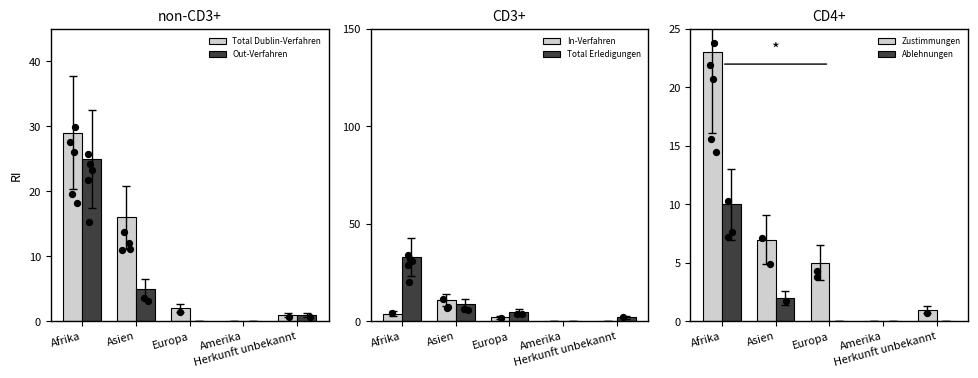

Is the value of Zustimmungen at Asien greater than the value of Out-Verfahren at Herkunft unbekannt?

Yes